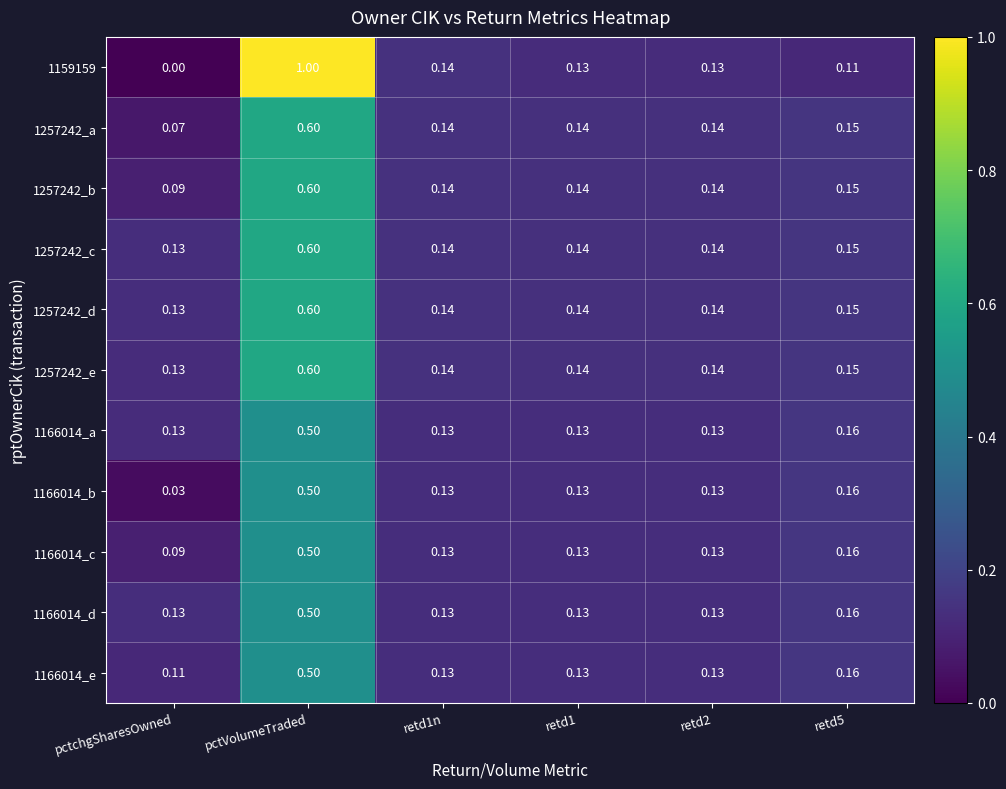

At which category does the chart reach its peak across all series?

pctVolumeTraded